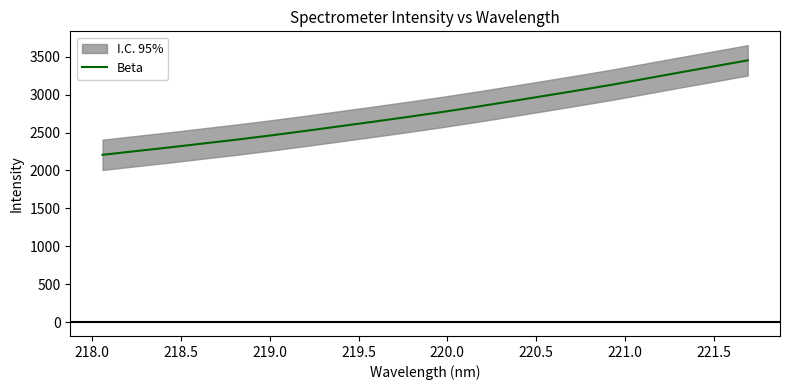

What is the highest value of the Beta series?

3451.7